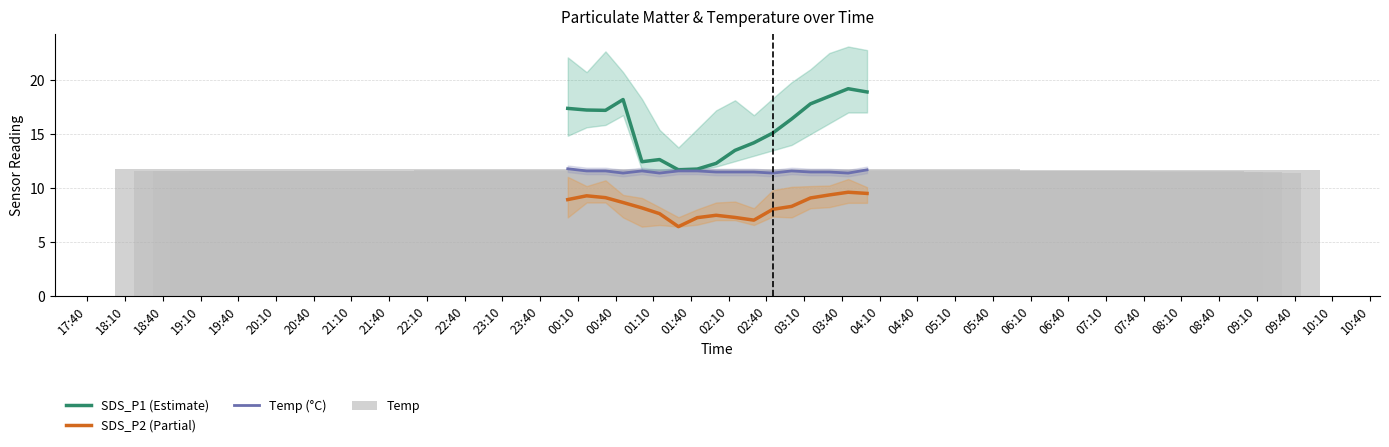

Is it true that Temp (°C) equals 11.6 at 20:40?

True